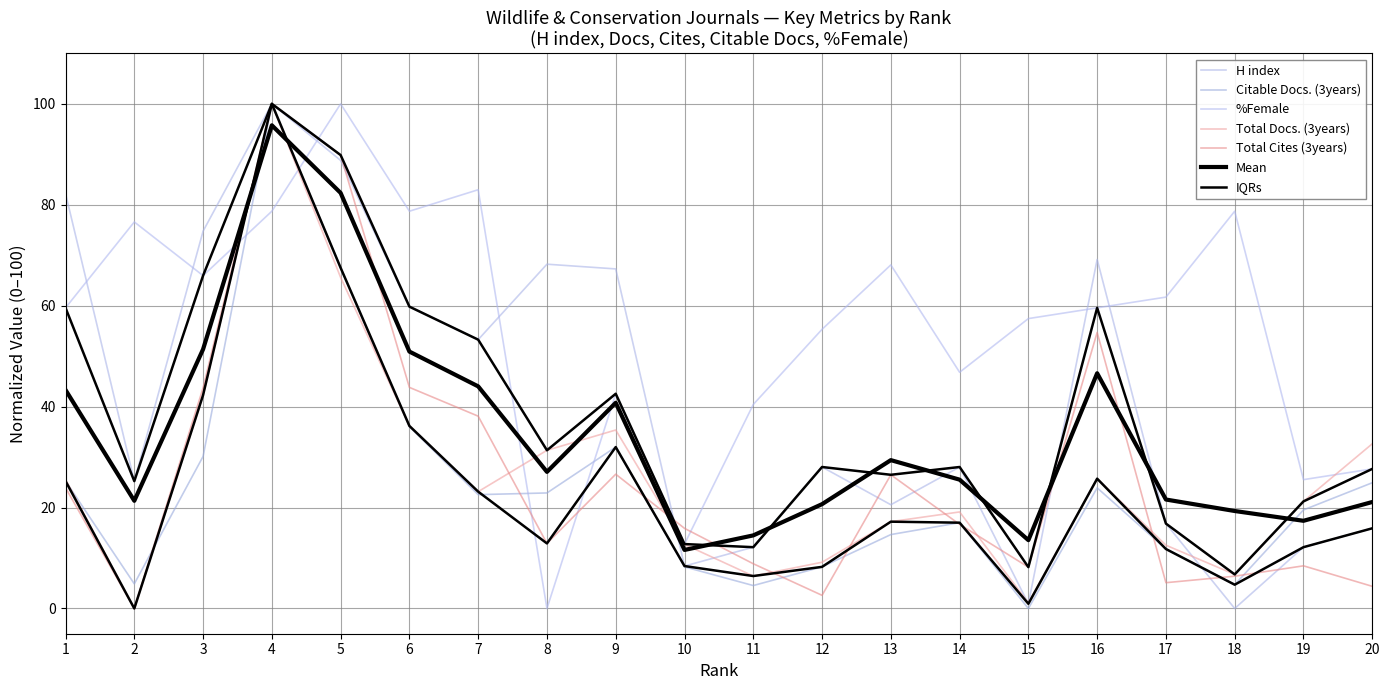

Read the Total Cites (3years) value at 1.

23.9